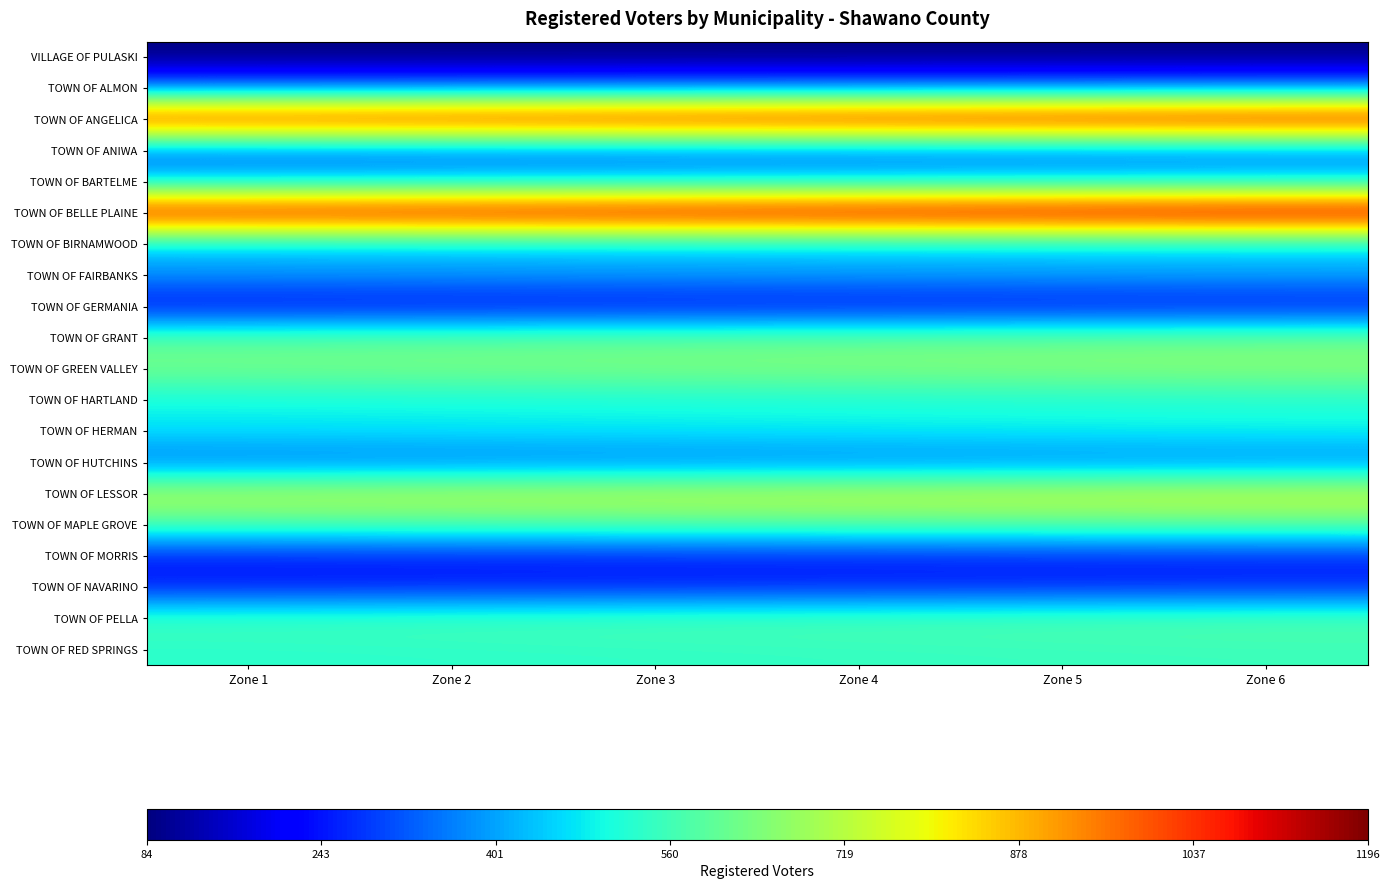

Reading left to right, extract all data points from this chart.

VILLAGE OF PULASKI: Zone 1=83.8	Zone 2=84.6	Zone 3=85.3	Zone 4=86.0	Zone 5=86.7	Zone 6=87.4
TOWN OF ALMON: Zone 1=351.0	Zone 2=354.0	Zone 3=357.0	Zone 4=360.0	Zone 5=363.0	Zone 6=366.0
TOWN OF ANGELICA: Zone 1=1120.3	Zone 2=1129.8	Zone 3=1139.4	Zone 4=1149.0	Zone 5=1158.6	Zone 6=1168.1
TOWN OF ANIWA: Zone 1=310.1	Zone 2=312.7	Zone 3=315.4	Zone 4=318.0	Zone 5=320.6	Zone 6=323.3
TOWN OF BARTELME: Zone 1=451.4	Zone 2=455.3	Zone 3=459.1	Zone 4=463.0	Zone 5=466.9	Zone 6=470.7
TOWN OF BELLE PLAINE: Zone 1=1146.6	Zone 2=1156.4	Zone 3=1166.2	Zone 4=1176.0	Zone 5=1185.8	Zone 6=1195.6
TOWN OF BIRNAMWOOD: Zone 1=437.8	Zone 2=441.5	Zone 3=445.3	Zone 4=449.0	Zone 5=452.7	Zone 6=456.5
TOWN OF FAIRBANKS: Zone 1=392.9	Zone 2=396.3	Zone 3=399.6	Zone 4=403.0	Zone 5=406.4	Zone 6=409.7
TOWN OF GERMANIA: Zone 1=217.4	Zone 2=219.3	Zone 3=221.1	Zone 4=223.0	Zone 5=224.9	Zone 6=226.7
TOWN OF GRANT: Zone 1=594.8	Zone 2=599.8	Zone 3=604.9	Zone 4=610.0	Zone 5=615.1	Zone 6=620.2
TOWN OF GREEN VALLEY: Zone 1=631.8	Zone 2=637.2	Zone 3=642.6	Zone 4=648.0	Zone 5=653.4	Zone 6=658.8
TOWN OF HARTLAND: Zone 1=495.3	Zone 2=499.5	Zone 3=503.8	Zone 4=508.0	Zone 5=512.2	Zone 6=516.5
TOWN OF HERMAN: Zone 1=475.8	Zone 2=479.9	Zone 3=483.9	Zone 4=488.0	Zone 5=492.1	Zone 6=496.1
TOWN OF HUTCHINS: Zone 1=343.2	Zone 2=346.1	Zone 3=349.1	Zone 4=352.0	Zone 5=354.9	Zone 6=357.9
TOWN OF LESSOR: Zone 1=727.4	Zone 2=733.6	Zone 3=739.8	Zone 4=746.0	Zone 5=752.2	Zone 6=758.4
TOWN OF MAPLE GROVE: Zone 1=574.3	Zone 2=579.2	Zone 3=584.1	Zone 4=589.0	Zone 5=593.9	Zone 6=598.8
TOWN OF MORRIS: Zone 1=251.5	Zone 2=253.7	Zone 3=255.8	Zone 4=258.0	Zone 5=260.1	Zone 6=262.3
TOWN OF NAVARINO: Zone 1=247.7	Zone 2=249.8	Zone 3=251.9	Zone 4=254.0	Zone 5=256.1	Zone 6=258.2
TOWN OF PELLA: Zone 1=563.5	Zone 2=568.4	Zone 3=573.2	Zone 4=578.0	Zone 5=582.8	Zone 6=587.6
TOWN OF RED SPRINGS: Zone 1=529.4	Zone 2=533.9	Zone 3=538.5	Zone 4=543.0	Zone 5=547.5	Zone 6=552.0